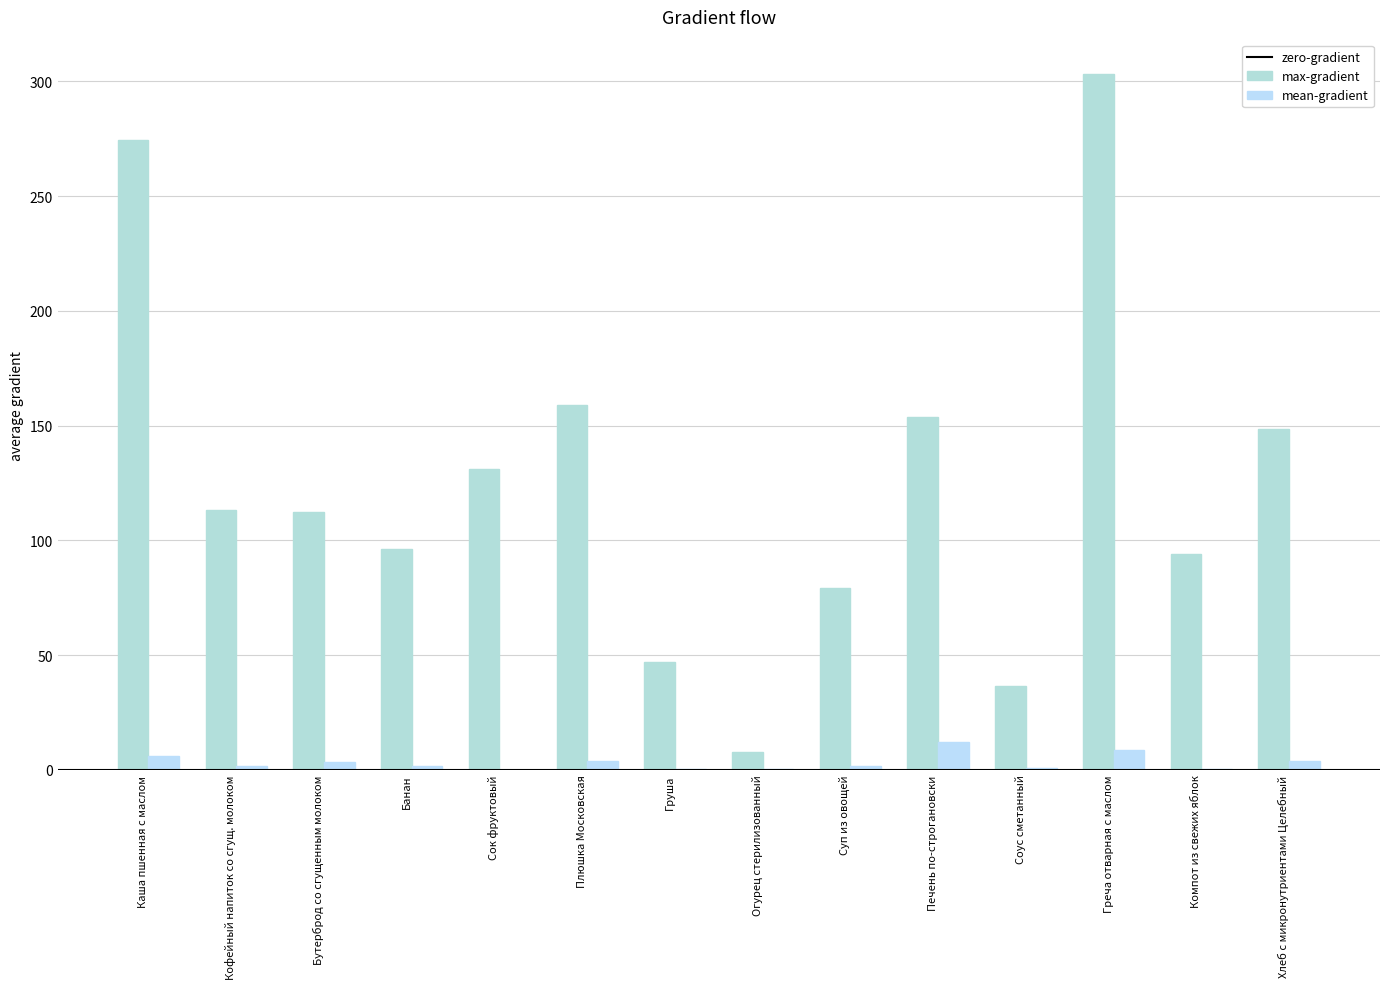

Reading right to left, extract all data points from this chart.

Калорийность: 148.5	94.2	303.0	36.6	153.6	79.2	7.8	47.0	159.0	131.0	96.0	112.5	113.4	274.5
Белки: 3.9	0.2	8.4	0.7	12.2	1.8	0.5	0.4	3.6	0.0	1.5	3.3	1.6	6.1